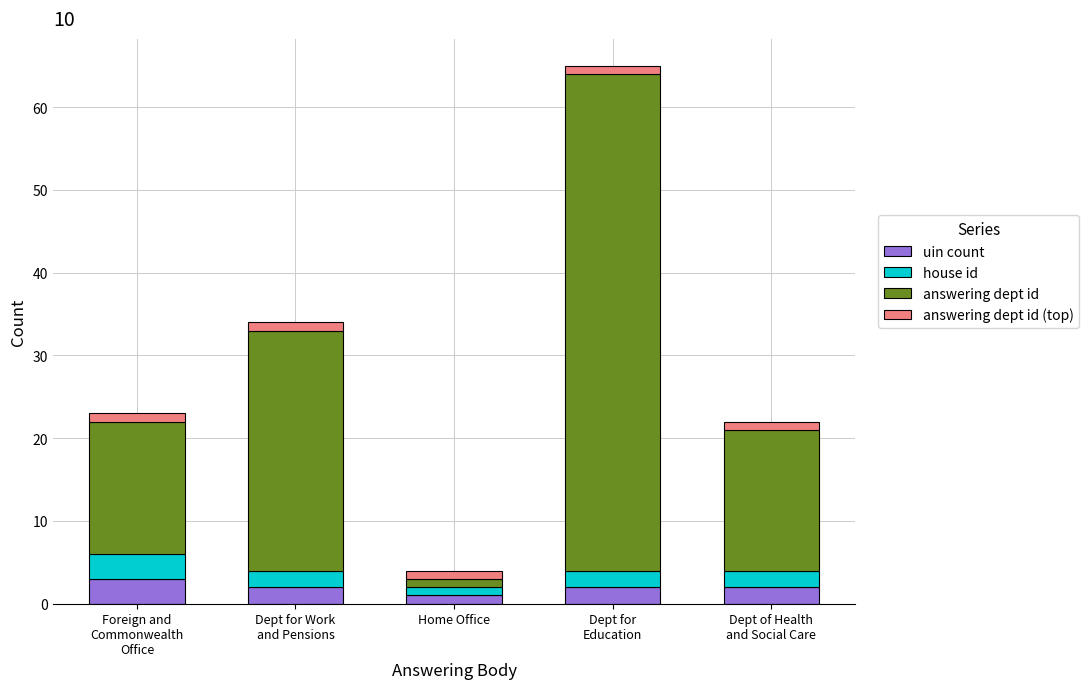

Reading right to left, transcribe the values for uin count.

2	2	1	2	3